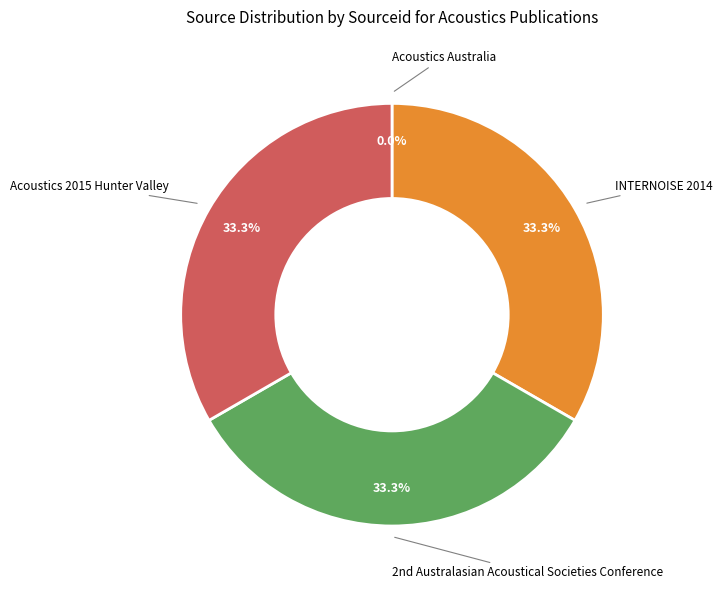

Is Acoustics 2015 Hunter Valley the majority of the pie?

No